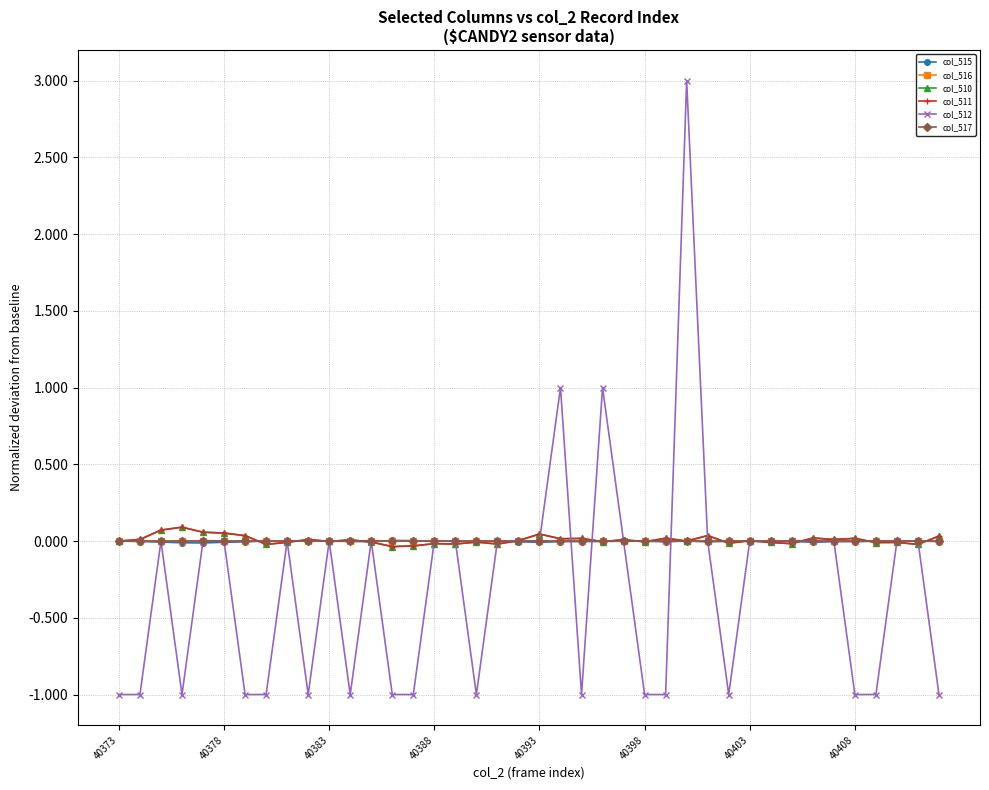

Does the chart have visible grid lines?

Yes